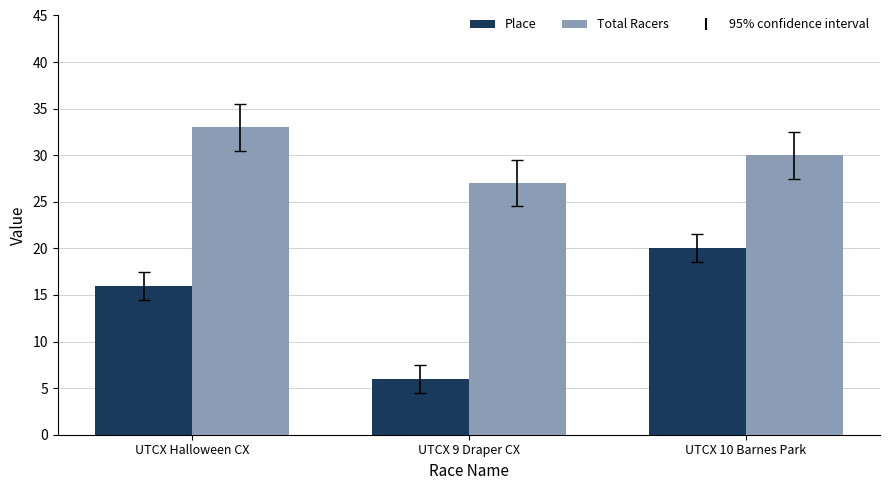

What position from the left is UTCX 9 Draper CX?

2